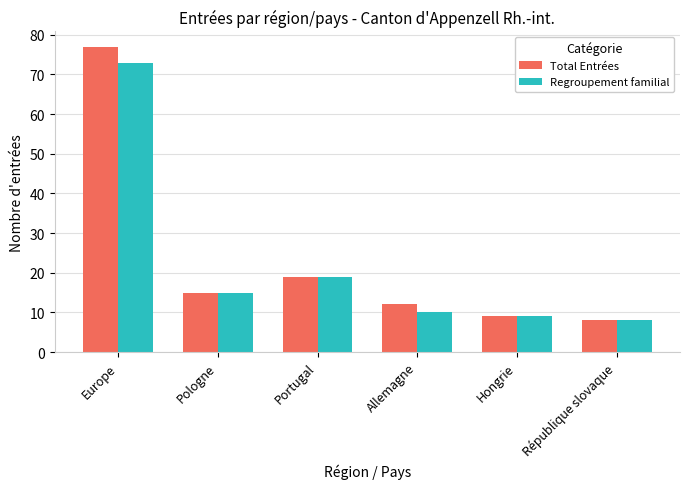

How many series are shown in this chart?

2